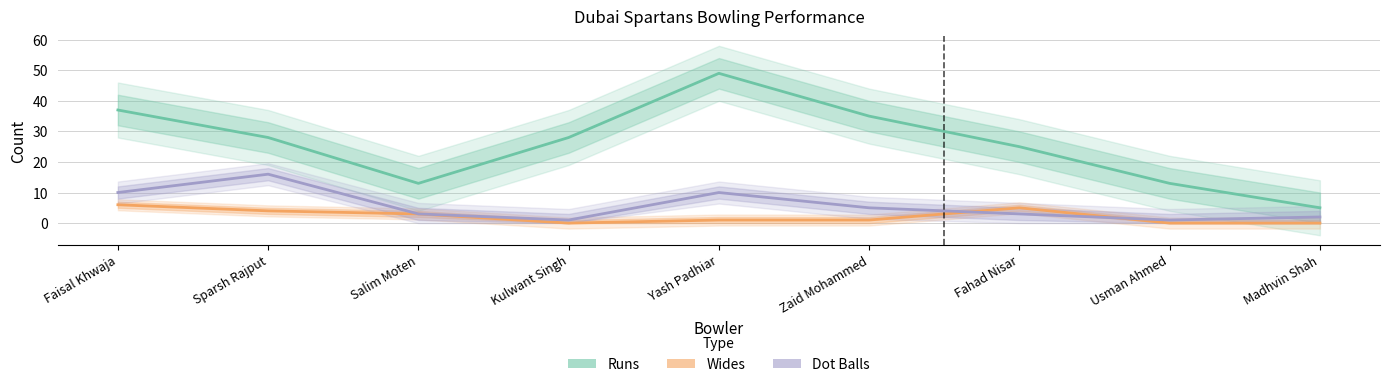

Where is Dot Balls nearest to the value 8?

Faisal Khwaja